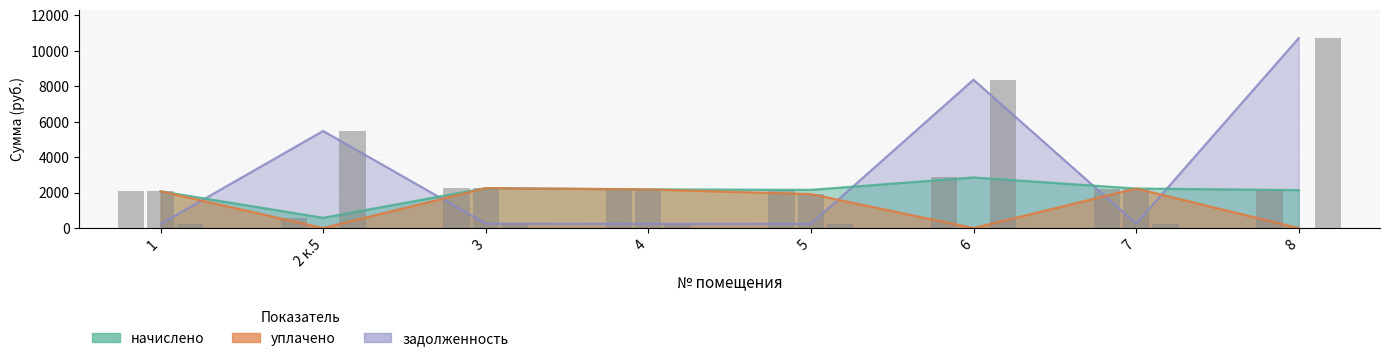

Where is начислено nearest to the value 1717?

1